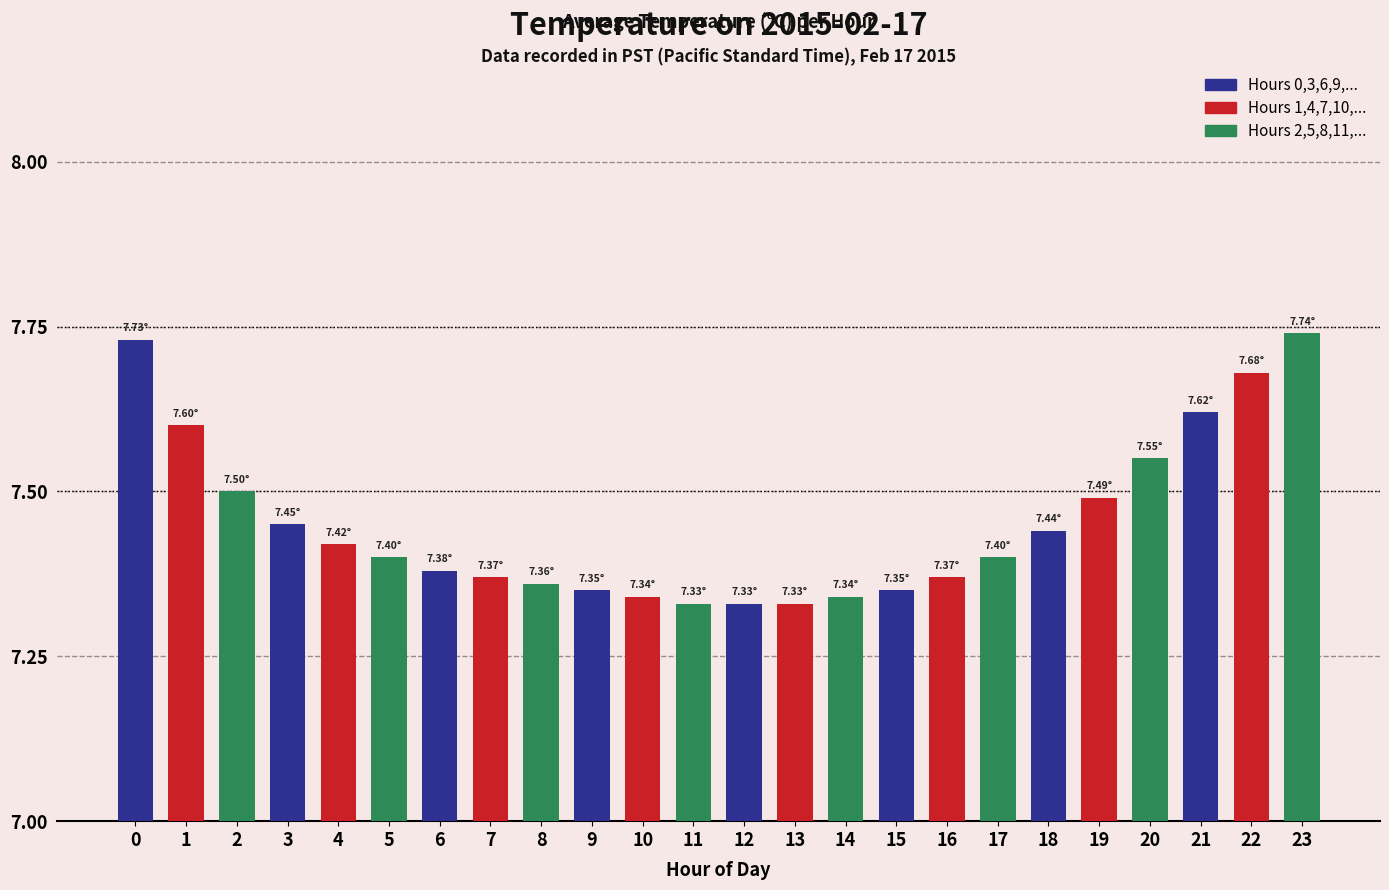

What is the difference between the second highest and minimum values?

0.4